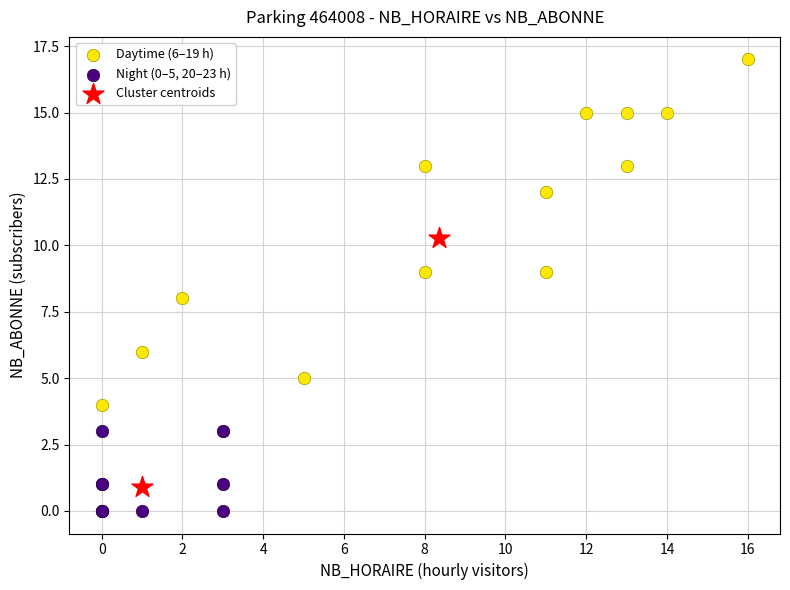

Which series reaches the maximum Y coordinate?

Daytime (6–19 h)